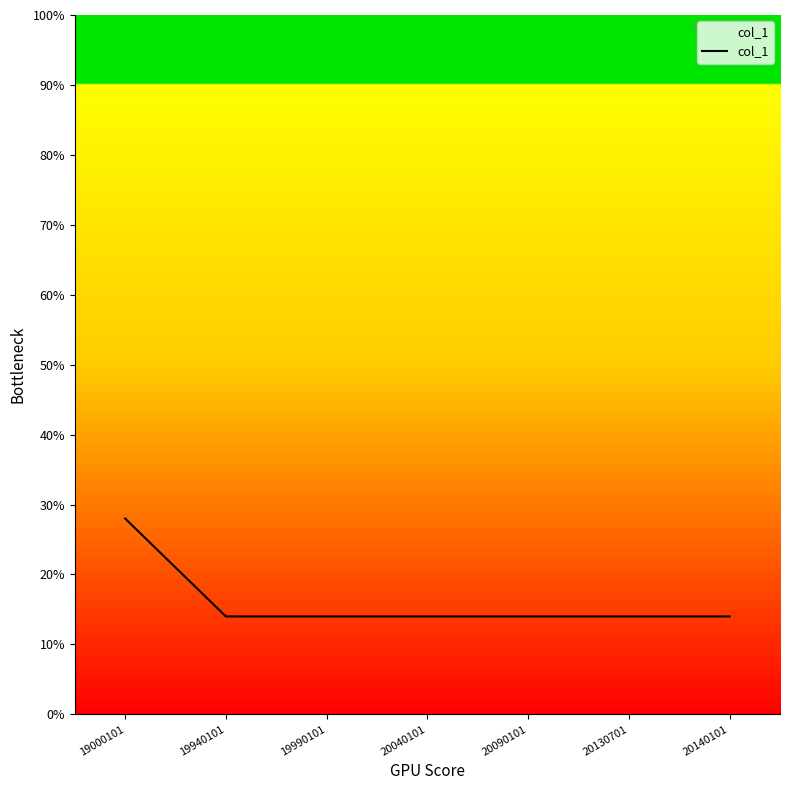

True or false: the data has more than 2 interior local peaks.

False